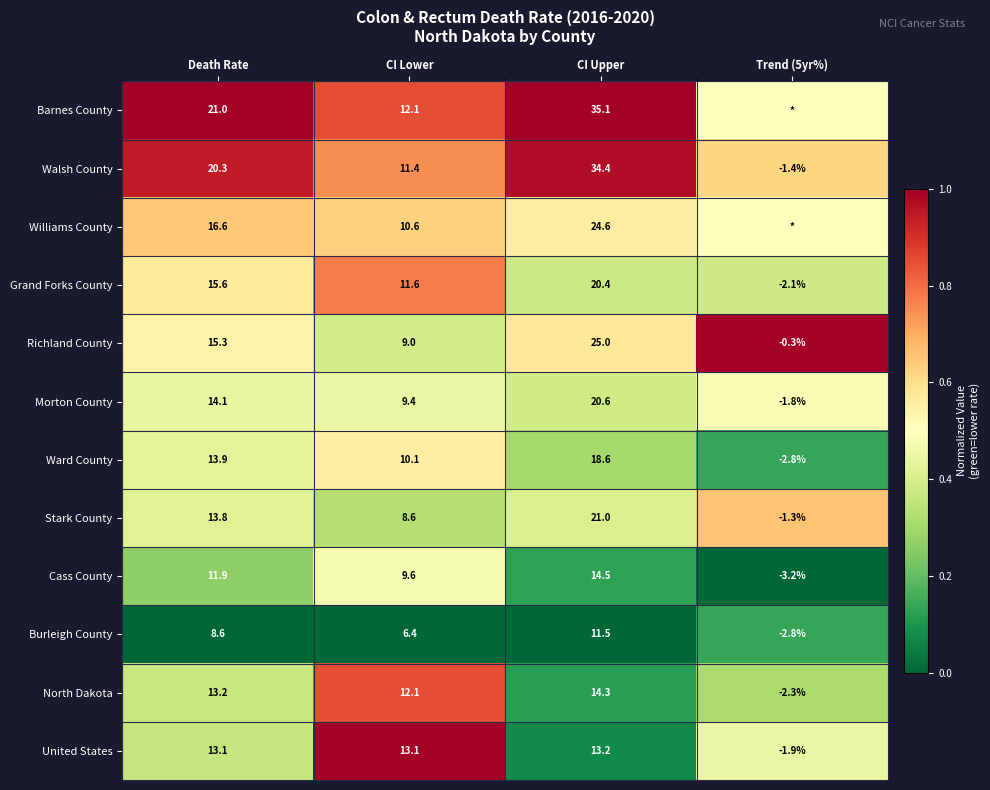

The Barnes County series shows 35.1 at CI Upper. True or false?

True